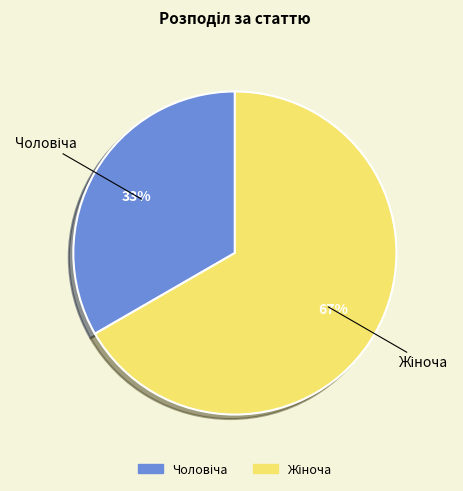

Which category has the biggest portion of the pie?

Жіноча